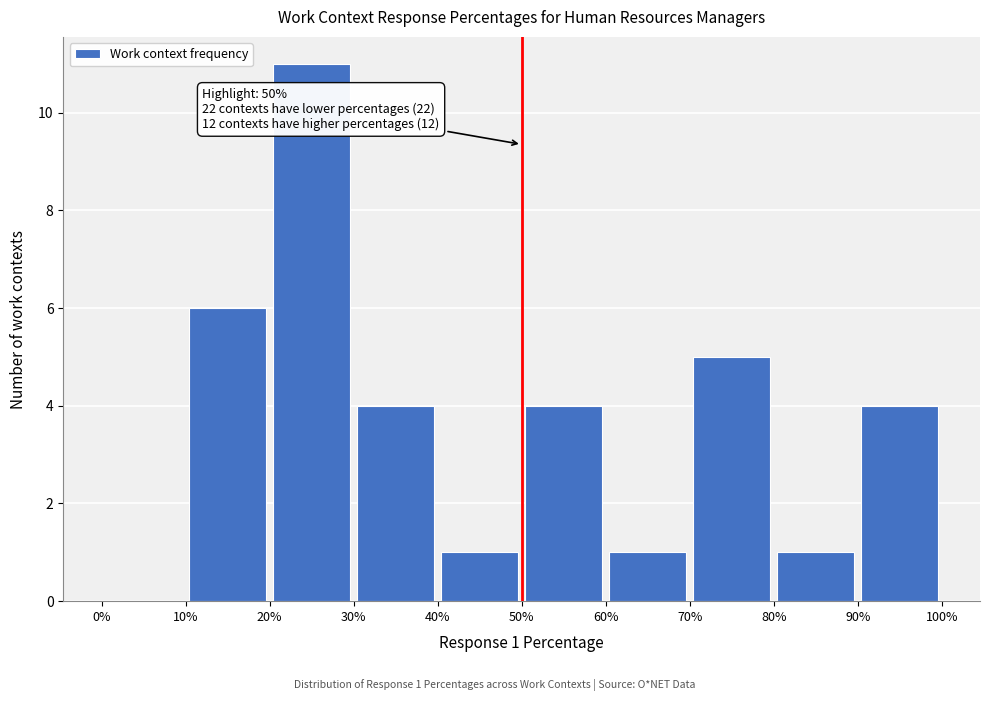

Which range on the x-axis has the tallest bar?

20% to 30%